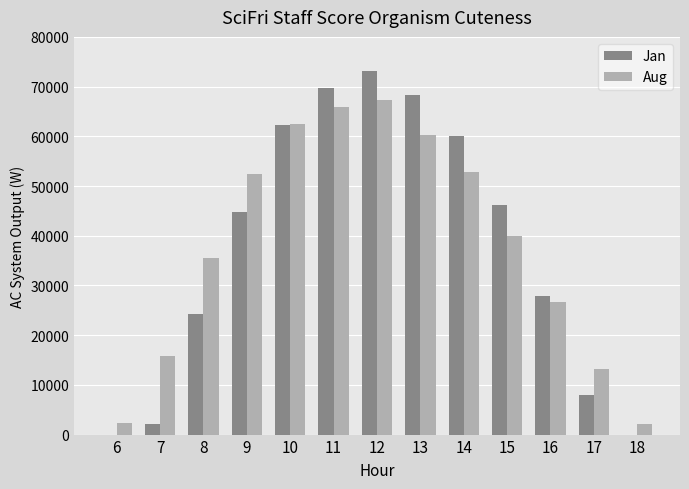

Are the bars horizontal?

No